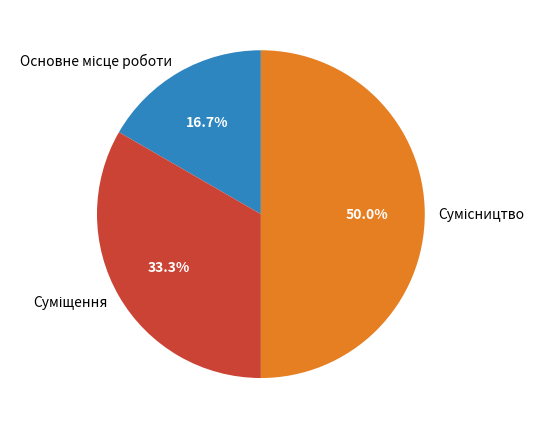

Which slice is the largest?

Сумісництво